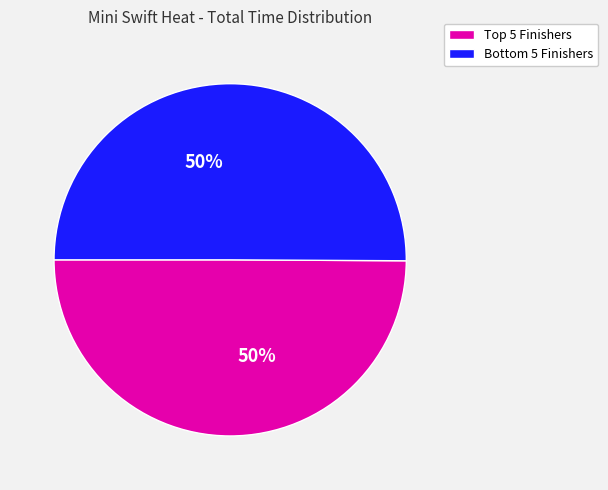

To the nearest percent, what is the average slice percentage?

50%